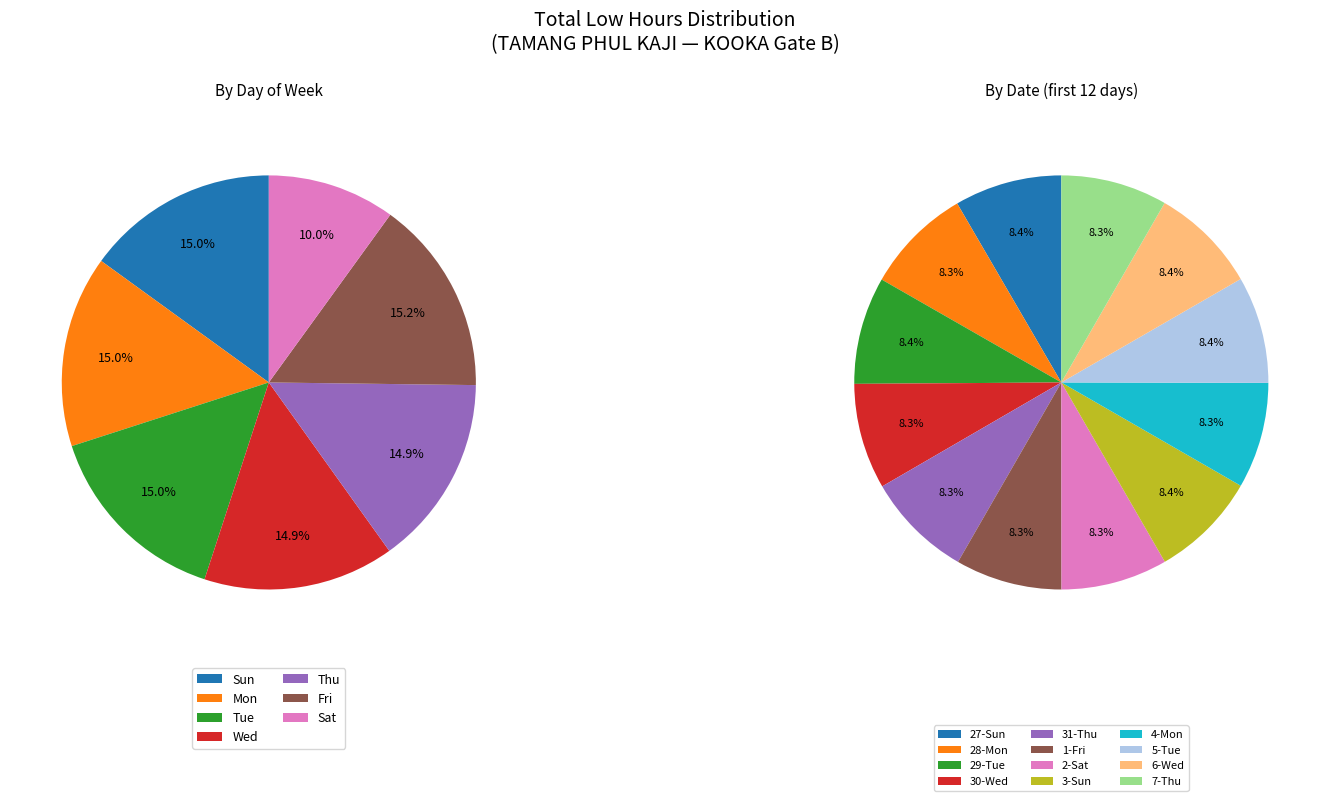

True or false: 30-Wed accounts for 1% of the total.

False